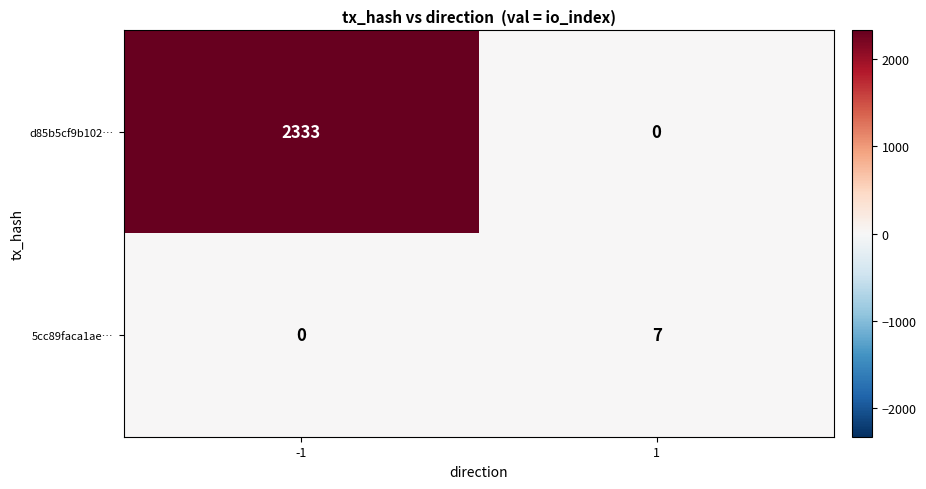

The value of 5cc89faca1ae… at 1 is 7. True or false?

True